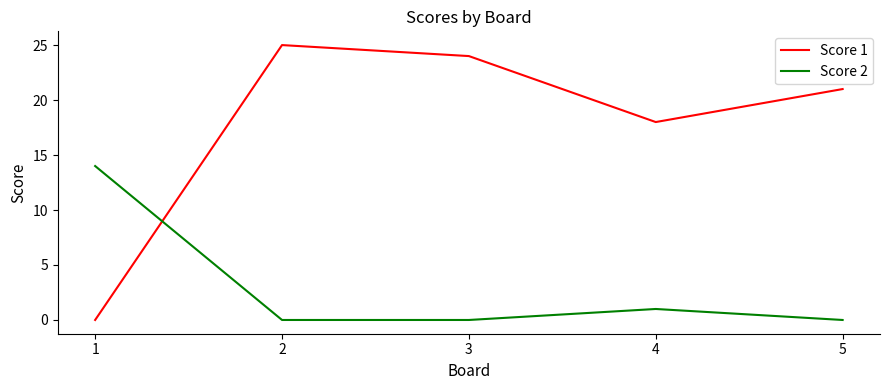

Between 1 and 5, which series saw the biggest shift?

Score 1